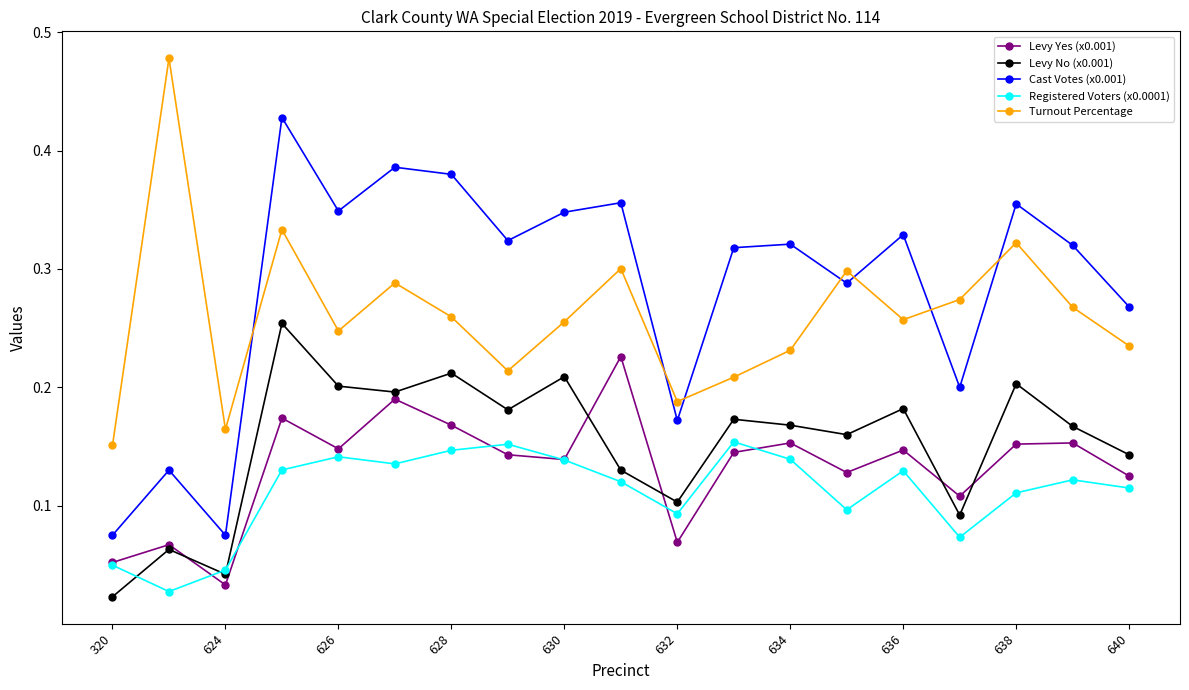

Which series has the widest spread of values?

Cast Votes (x0.001)